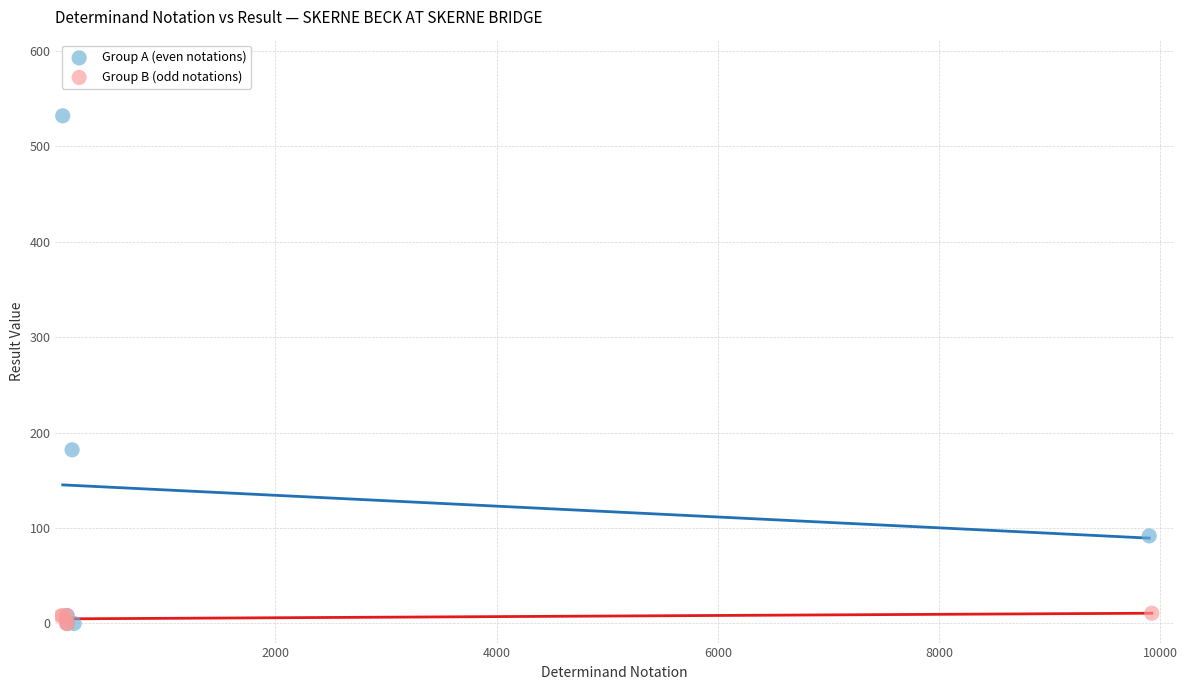

What are all the series names shown in the legend?

Group A (even notations), Group B (odd notations)